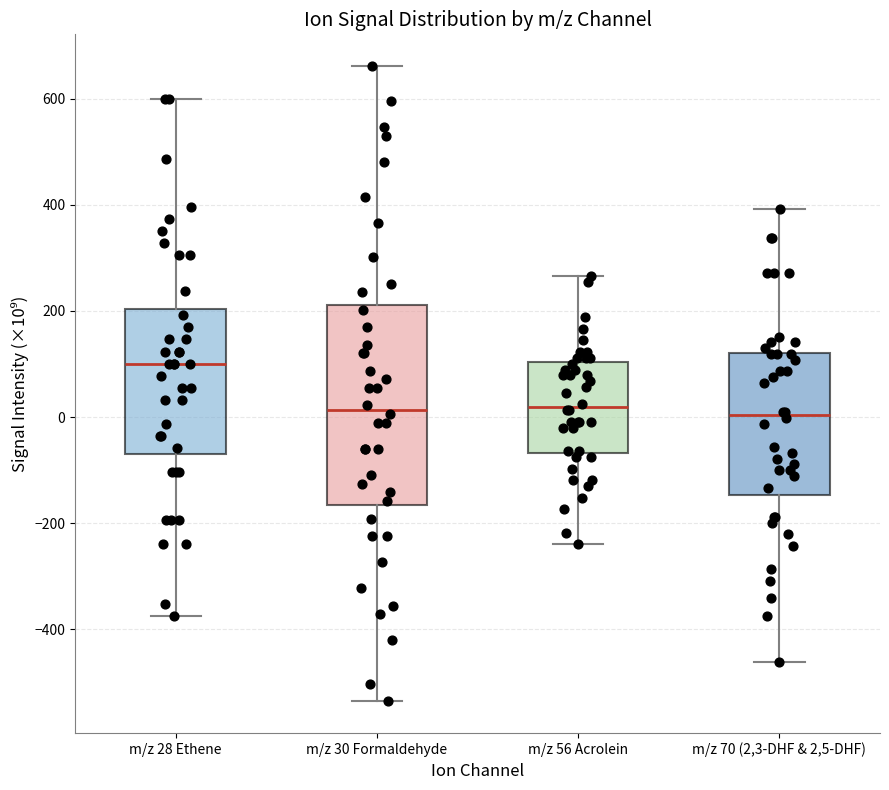

Which box is the tallest, from its lower edge to its upper edge?

m/z 30 Formaldehyde